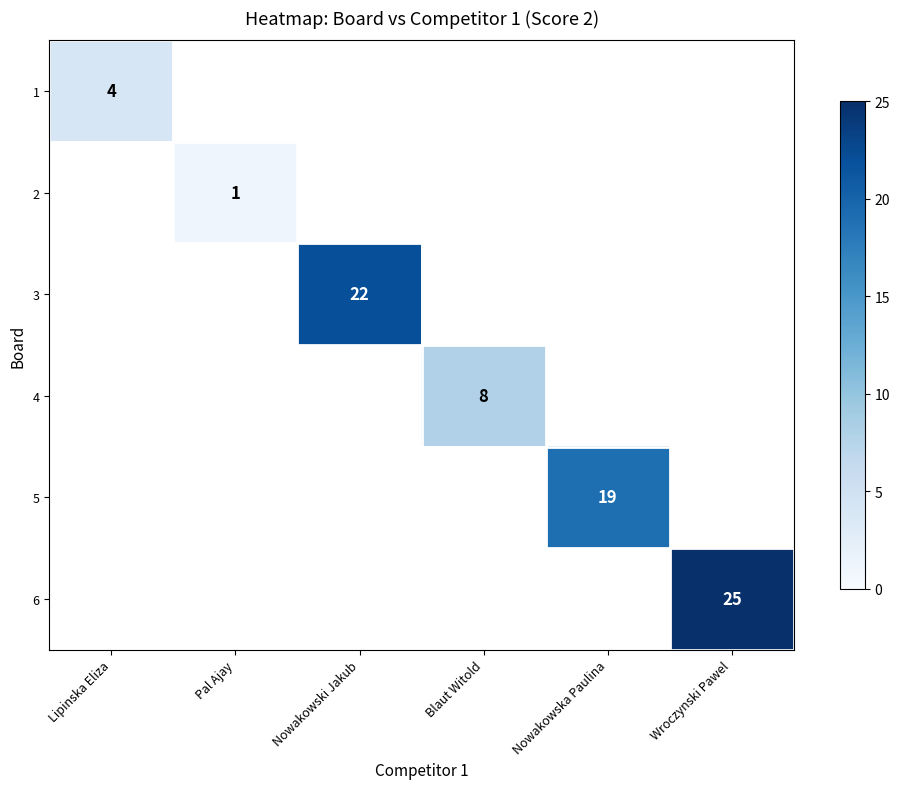

Which has a higher value, Lipinska Eliza or Blaut Witold?

Blaut Witold